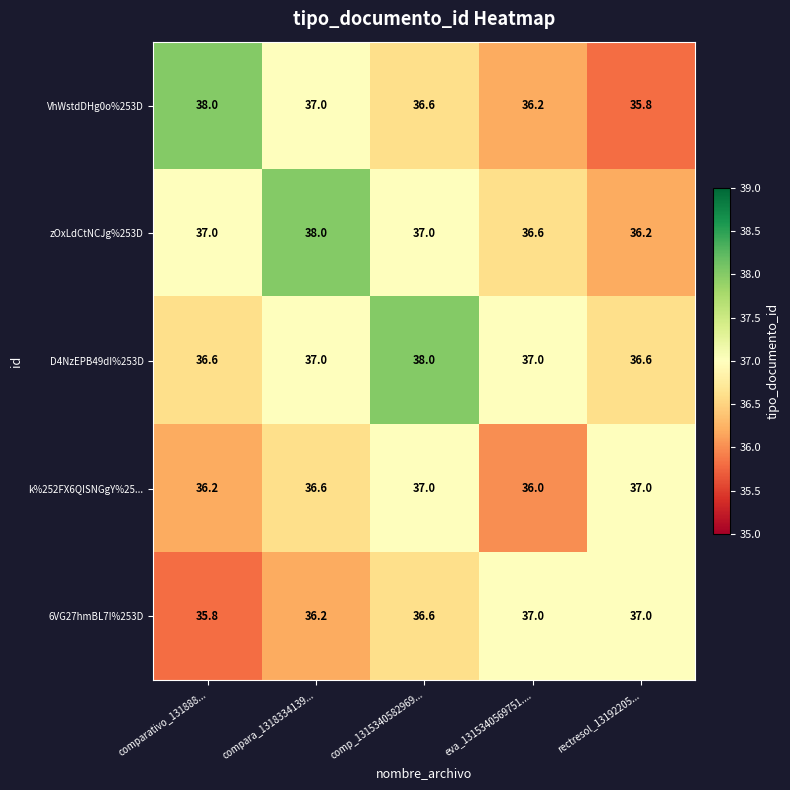

How many categories are shown in the chart?

5